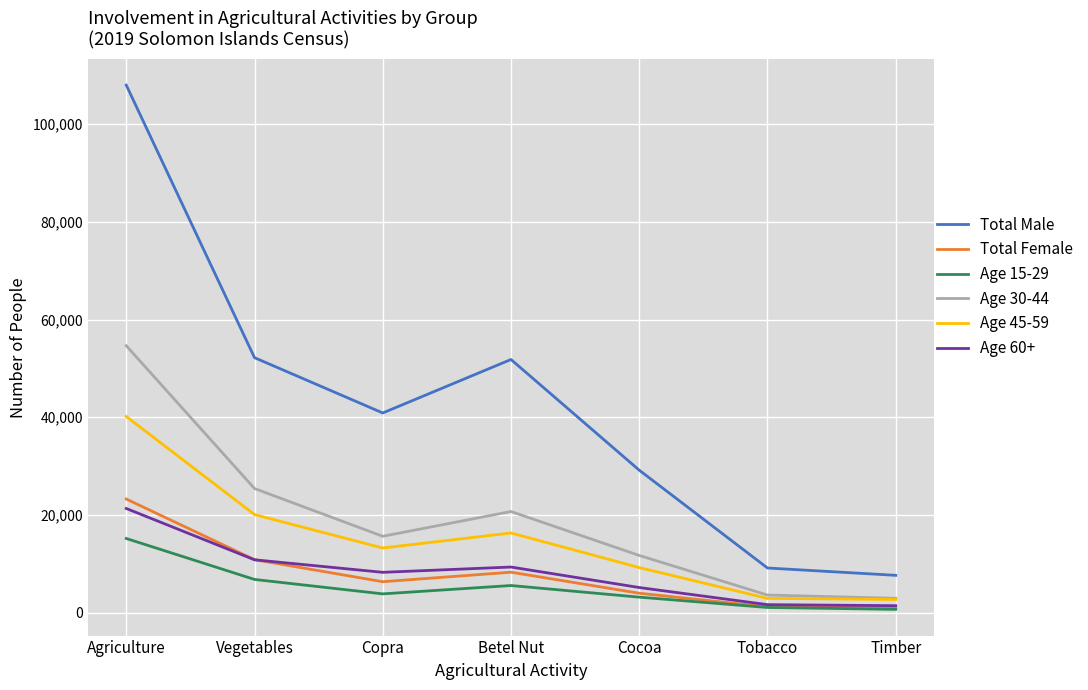

What is the greatest value displayed?

108000